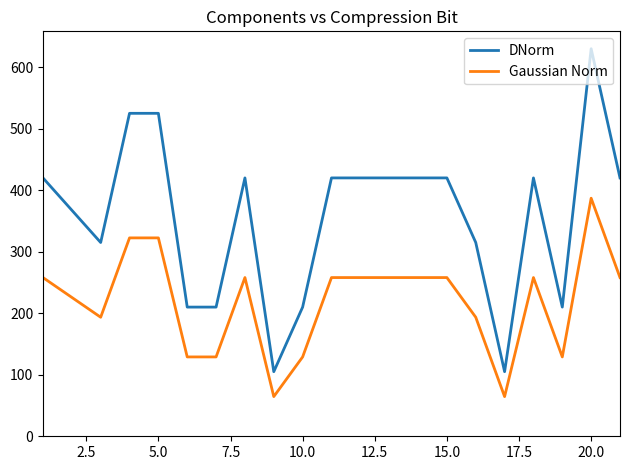

Which series has the widest spread of values?

DNorm